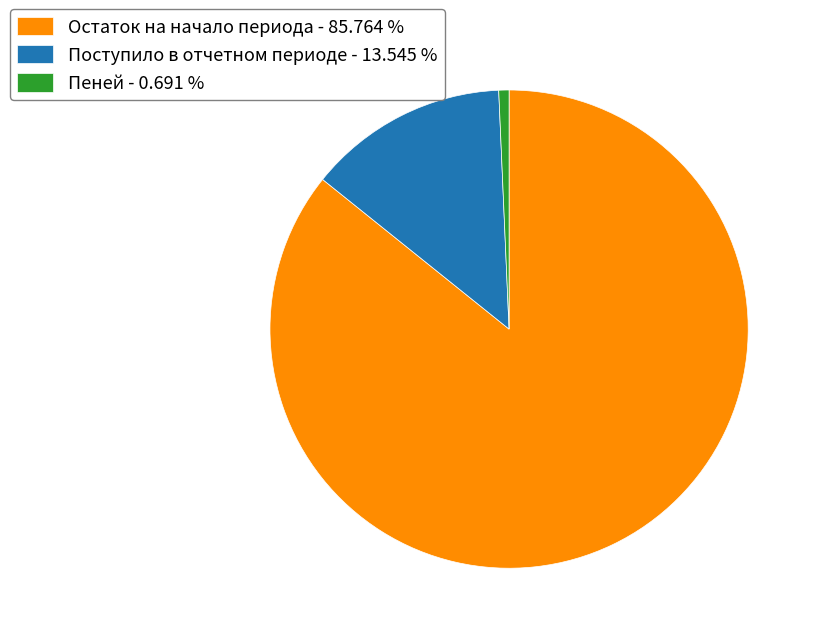

Which category accounts for the majority?

Остаток на начало периода - 85.764 %